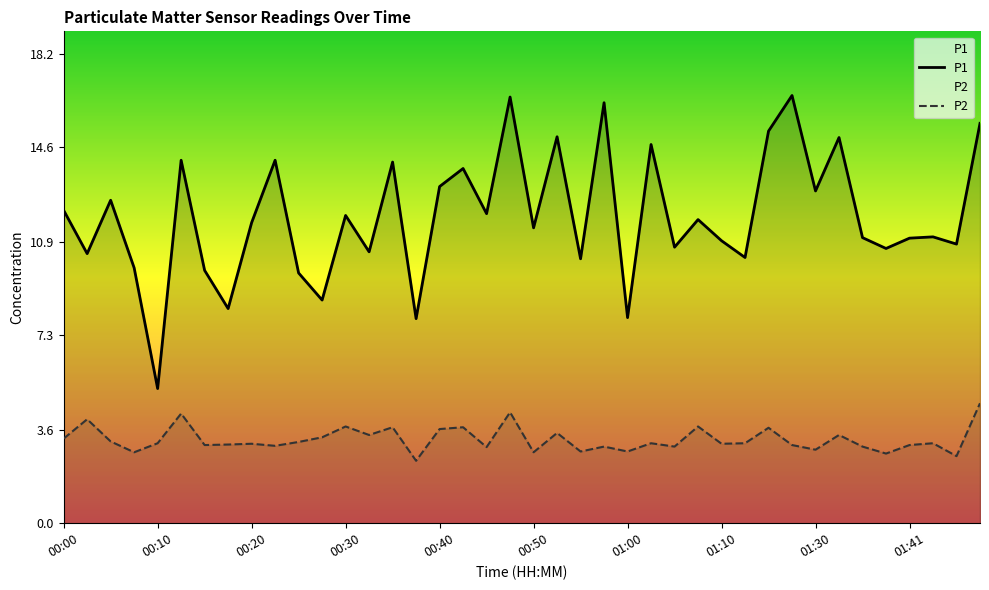

What is the smallest value displayed?

2.4